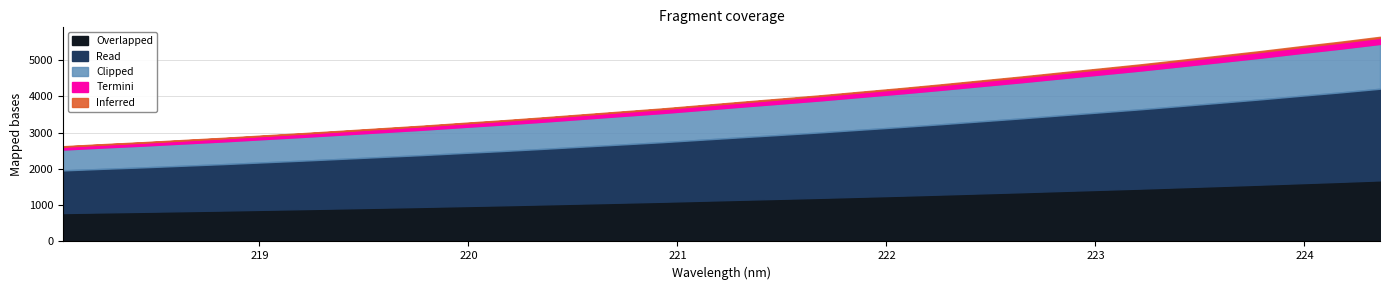

True or false: the data has more than 2 interior local peaks.

False